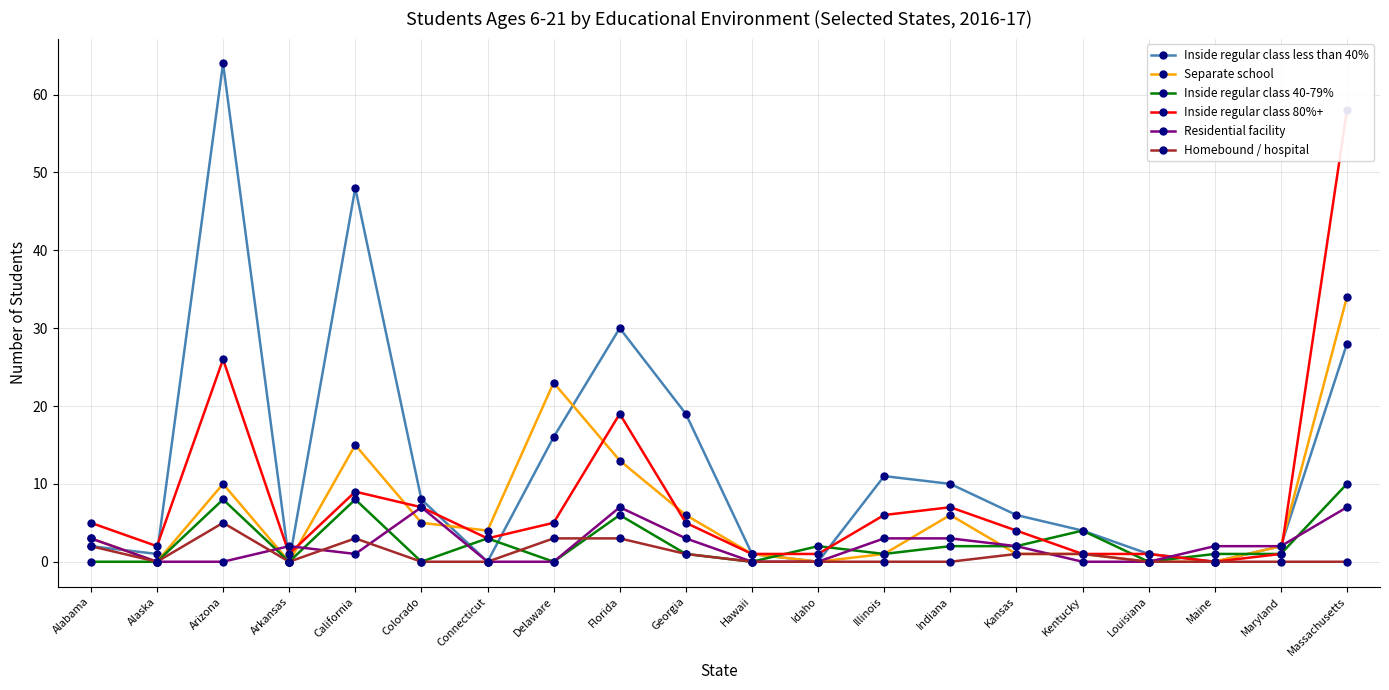

Count the number of categories in the chart.

20